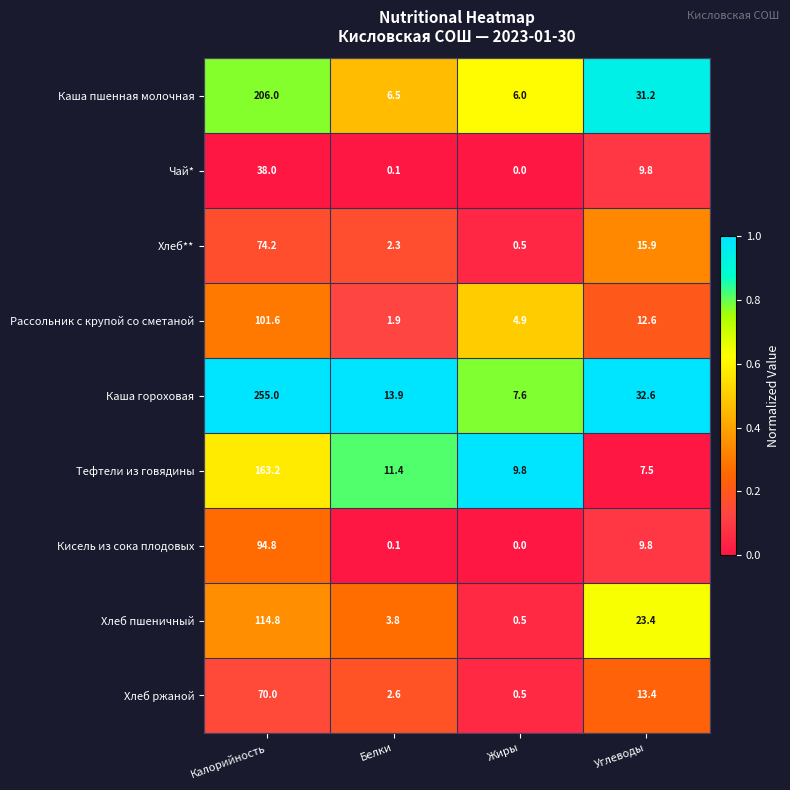

List the series in order of their peak value, lowest first.

Чай*, Хлеб ржаной, Хлеб**, Кисель из сока плодовых, Рассольник с крупой со сметаной, Хлеб пшеничный, Тефтели из говядины, Каша пшенная молочная, Каша гороховая